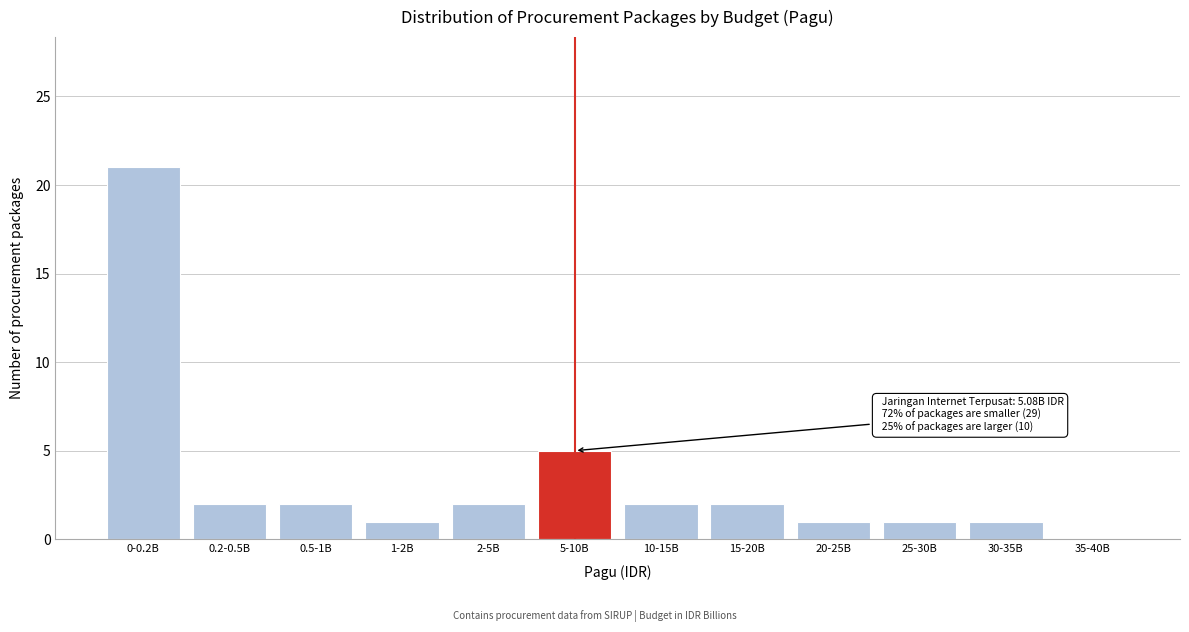

Reading right to left, transcribe all the data shown in this chart.

35-40B=0	30-35B=1	25-30B=1	20-25B=1	15-20B=2	10-15B=2	5-10B=5	2-5B=2	1-2B=1	0.5-1B=2	0.2-0.5B=2	0-0.2B=21